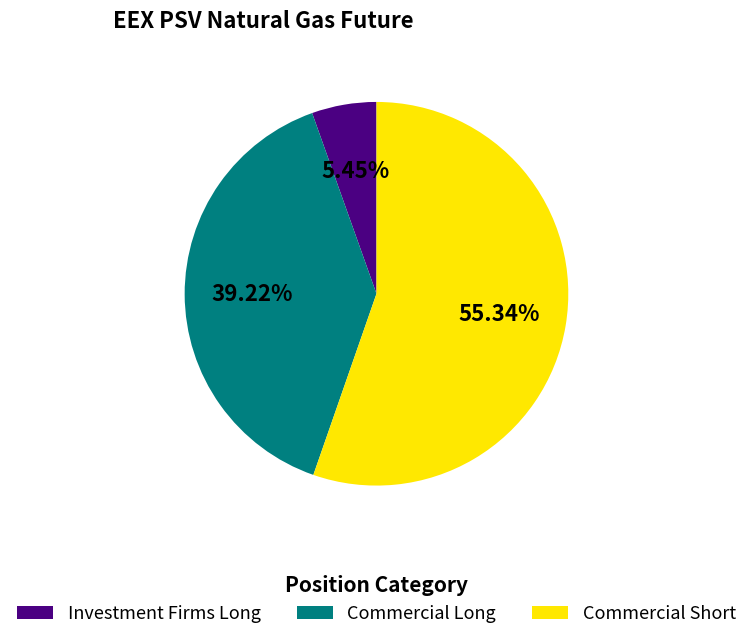

What is the largest slice in the pie chart?

Commercial Short